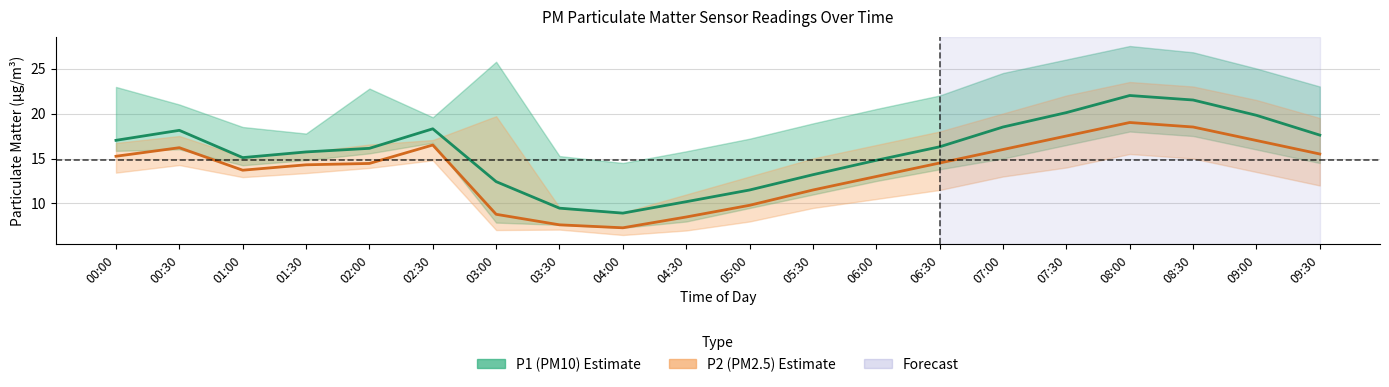

What is the sum of the P2 (PM2.5) values at 01:30 and 07:30?

31.8